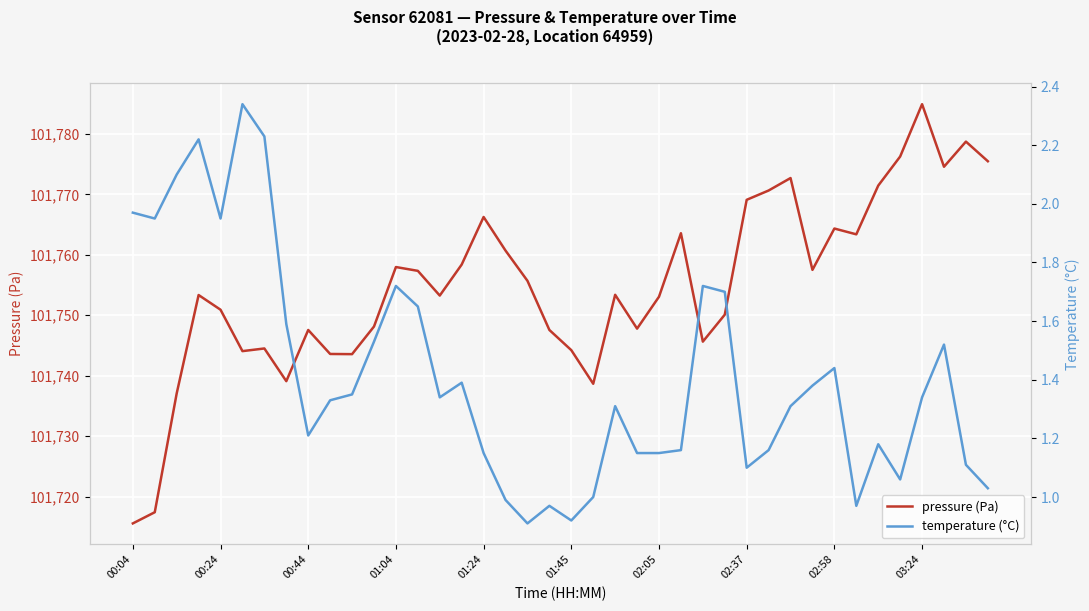

How many data points does each series have?

40